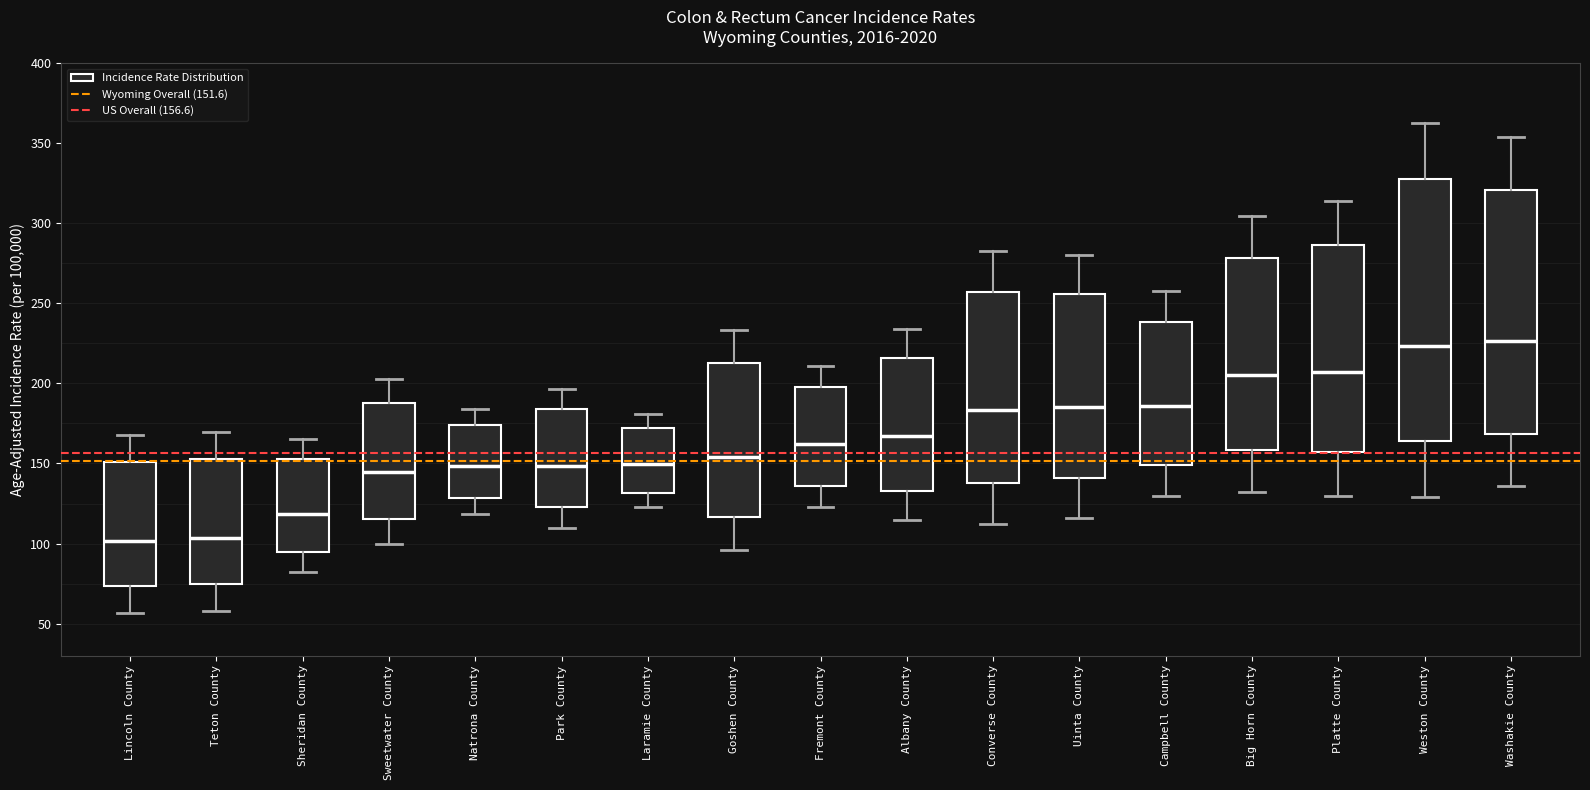

Which box is the tallest, from its lower edge to its upper edge?

Weston County